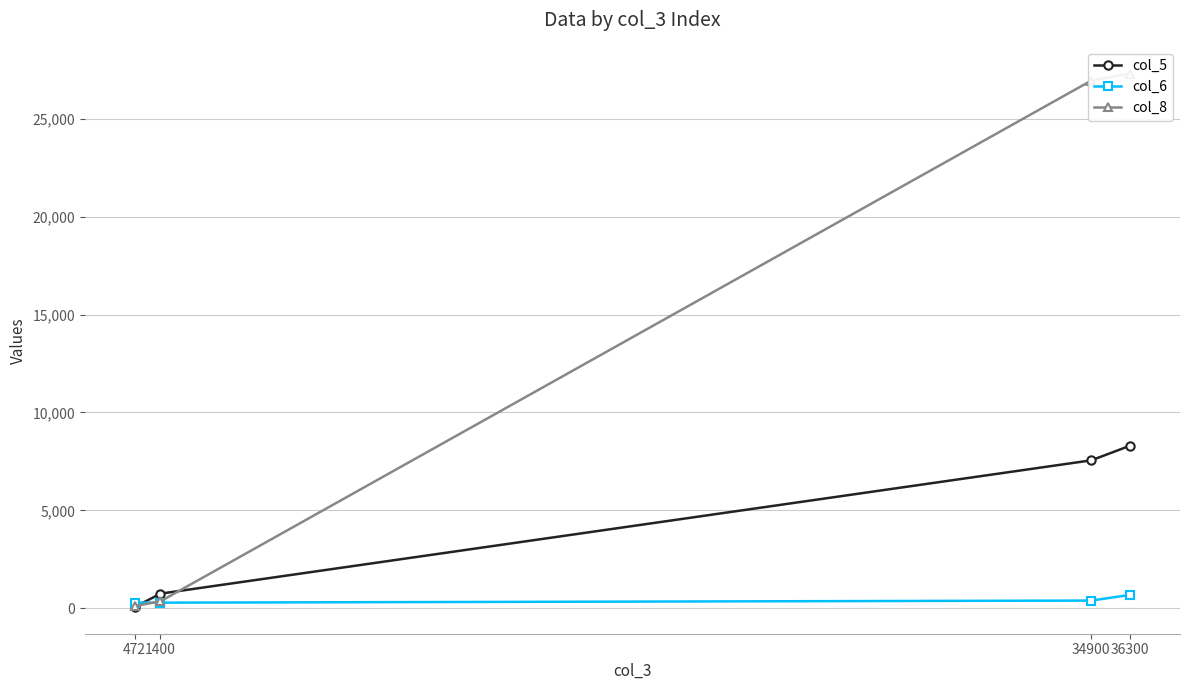

What is the value of the col_5 point at the 2nd from the left?

750